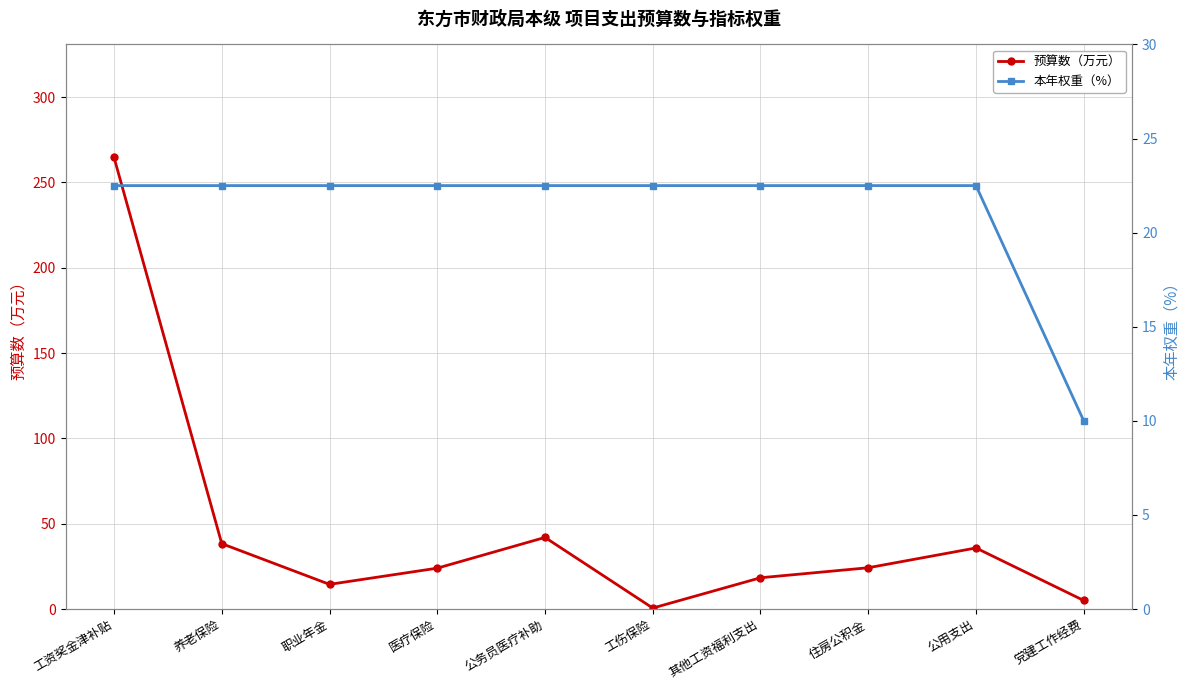

The 本年权重（%） series shows 22.5 at 住房公积金. True or false?

True